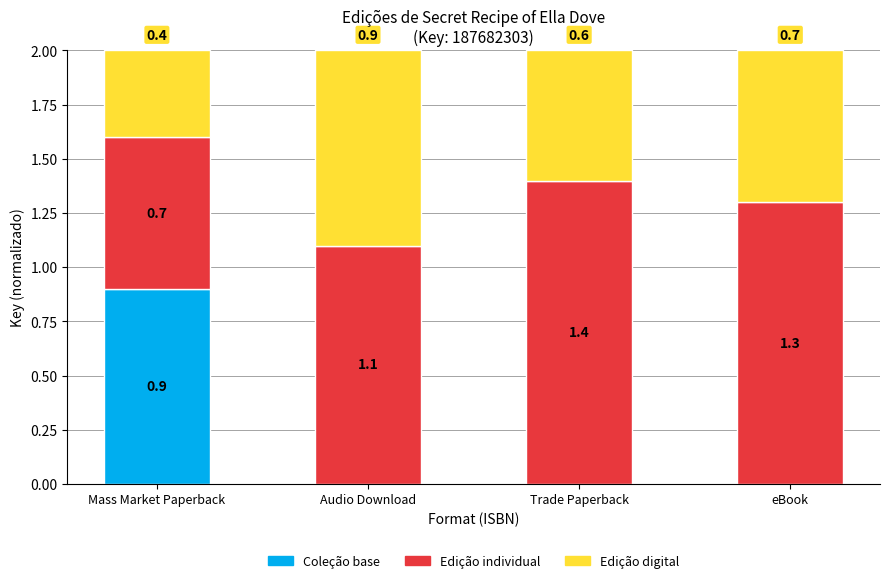

Reading left to right, what are the values for Coleção base?

Mass Market Paperback=0.9	Audio Download=0.0	Trade Paperback=0.0	eBook=0.0